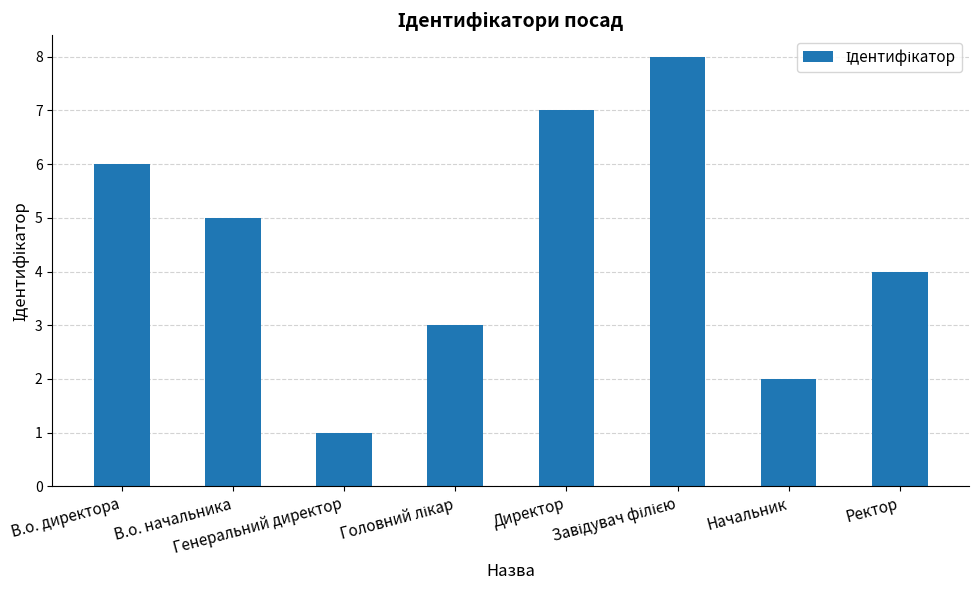

What is the label of the 5th bar from the left?

Директор